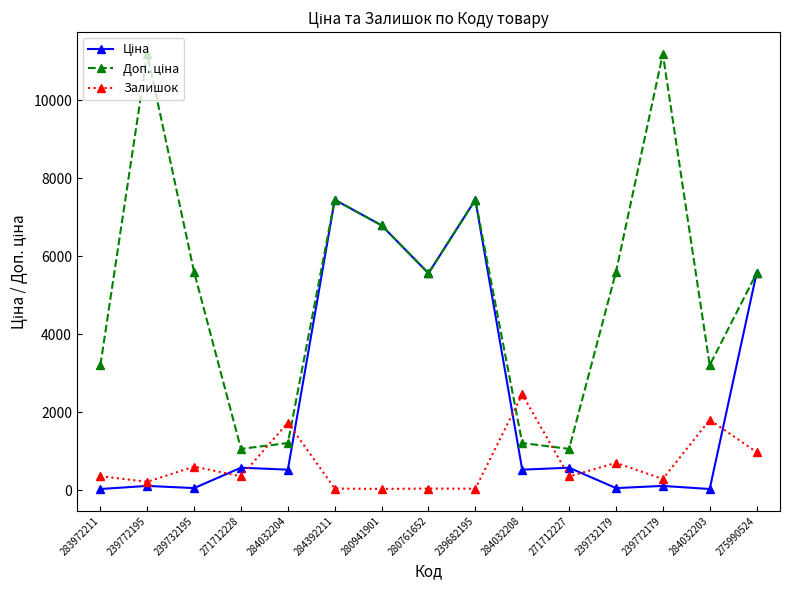

Is this an area chart (filled region under the line)?

No